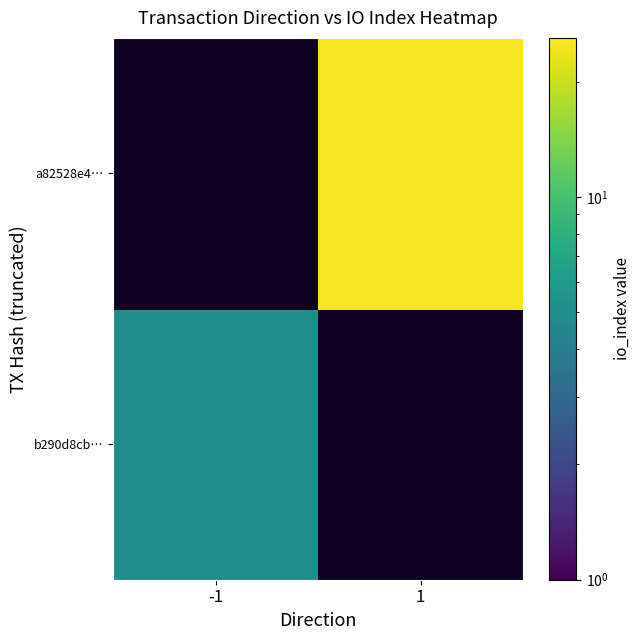

List the series in order of their peak value, lowest first.

b290d8cb…, a82528e4…